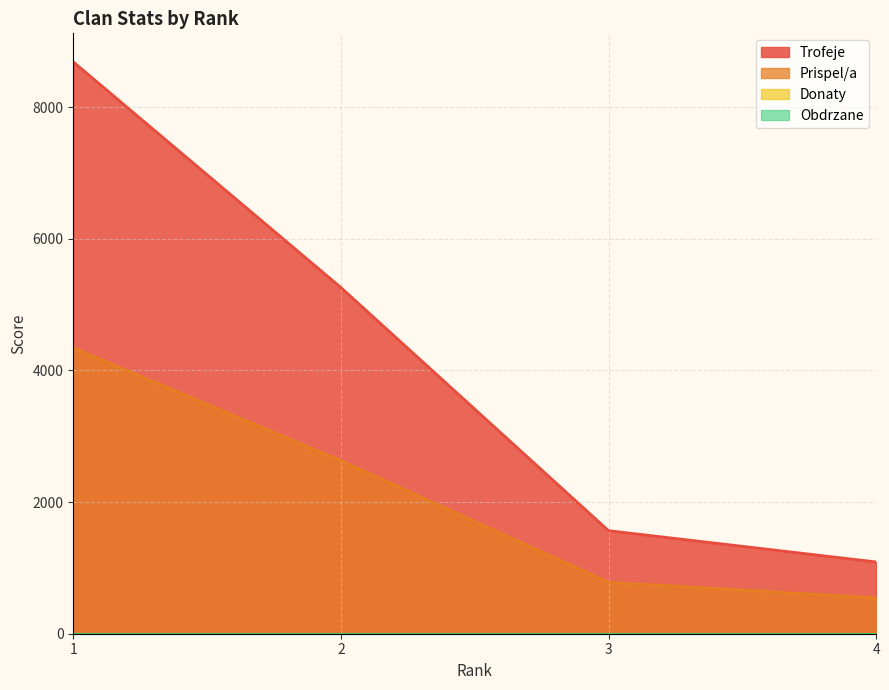

True or false: Trofeje and Prispel/a cross at least once.

False